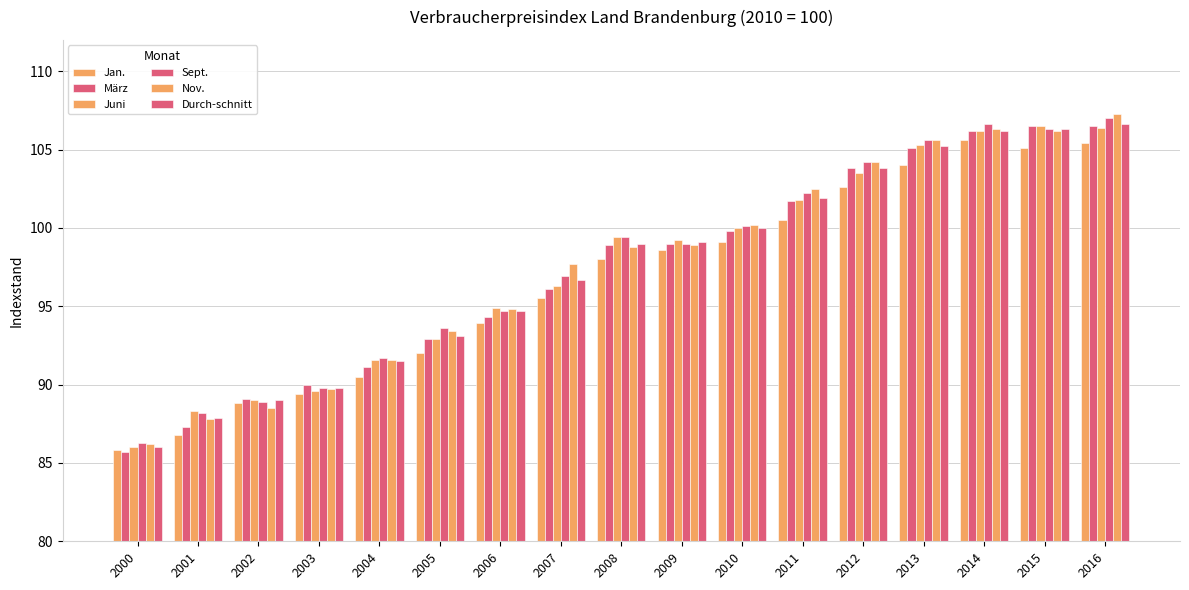

How many data points in März are above 98?

9